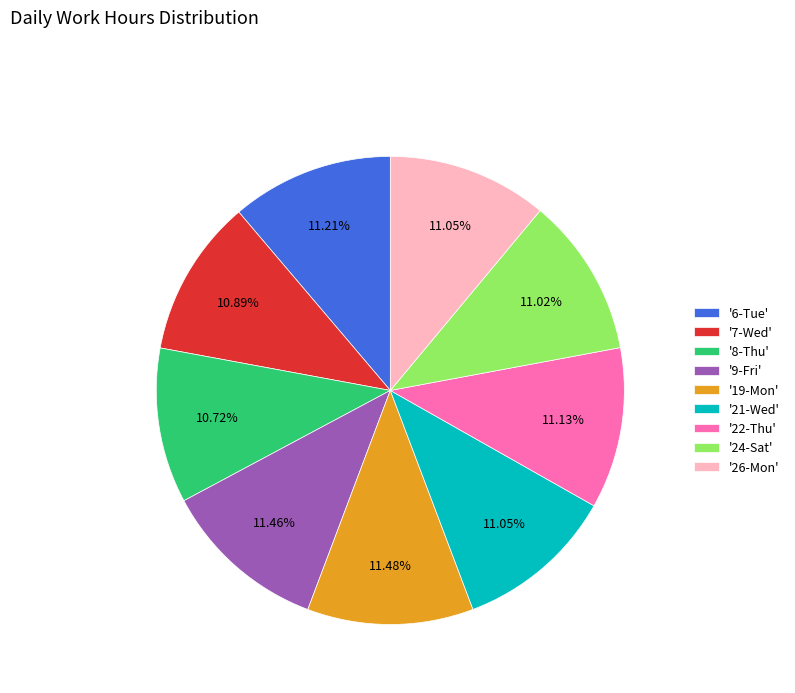

What is the ratio of the value at '22-Thu' to the value at '26-Mon'?

1.0